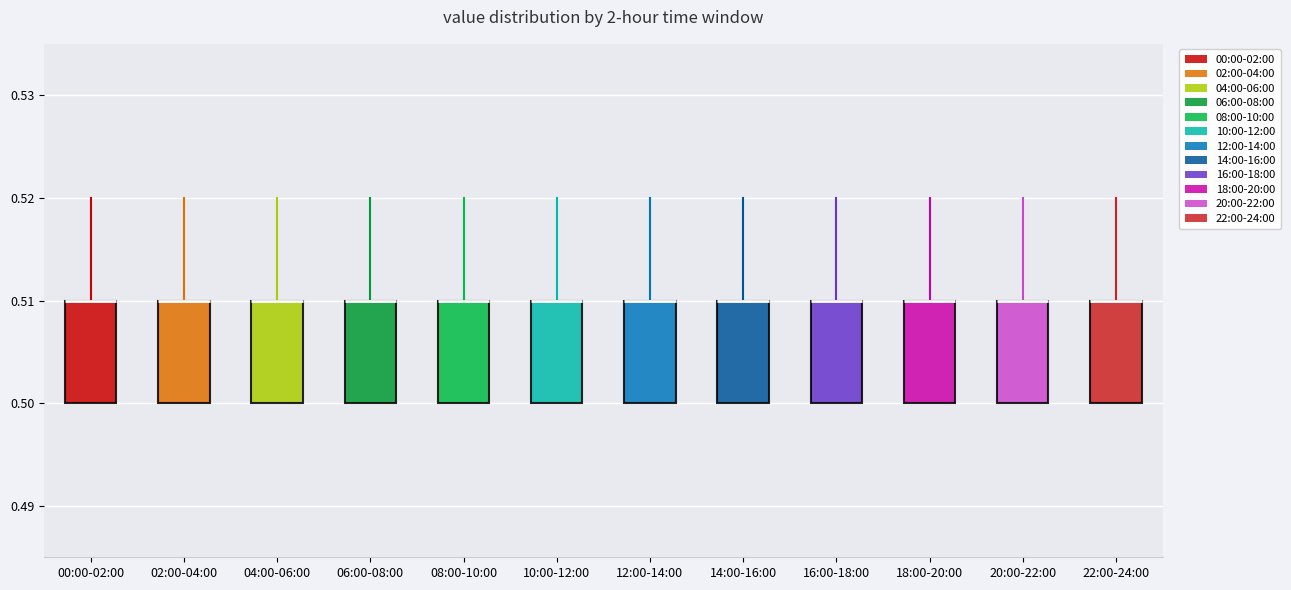

Reading left to right, transcribe this box plot: for each box, give where its median line is, the range the box spans, and where its two whiskers end, as read against the y-axis. The values are not printed on the chart, so give them approximately, as read against the axis.

00:00-02:00: median 0.51 (drawn on the box's upper edge), box 0.50 to 0.51, whiskers 0.50 to 0.52
02:00-04:00: median 0.51 (drawn on the box's upper edge), box 0.50 to 0.51, whiskers 0.50 to 0.52
04:00-06:00: median 0.51 (drawn on the box's upper edge), box 0.50 to 0.51, whiskers 0.50 to 0.52
06:00-08:00: median 0.51 (drawn on the box's upper edge), box 0.50 to 0.51, whiskers 0.50 to 0.52
08:00-10:00: median 0.51 (drawn on the box's upper edge), box 0.50 to 0.51, whiskers 0.50 to 0.52
10:00-12:00: median 0.51 (drawn on the box's upper edge), box 0.50 to 0.51, whiskers 0.50 to 0.52
12:00-14:00: median 0.51 (drawn on the box's upper edge), box 0.50 to 0.51, whiskers 0.50 to 0.52
14:00-16:00: median 0.51 (drawn on the box's upper edge), box 0.50 to 0.51, whiskers 0.50 to 0.52
16:00-18:00: median 0.51 (drawn on the box's upper edge), box 0.50 to 0.51, whiskers 0.50 to 0.52
18:00-20:00: median 0.51 (drawn on the box's upper edge), box 0.50 to 0.51, whiskers 0.50 to 0.52
20:00-22:00: median 0.51 (drawn on the box's upper edge), box 0.50 to 0.51, whiskers 0.50 to 0.52
22:00-24:00: median 0.51 (drawn on the box's upper edge), box 0.50 to 0.51, whiskers 0.50 to 0.52